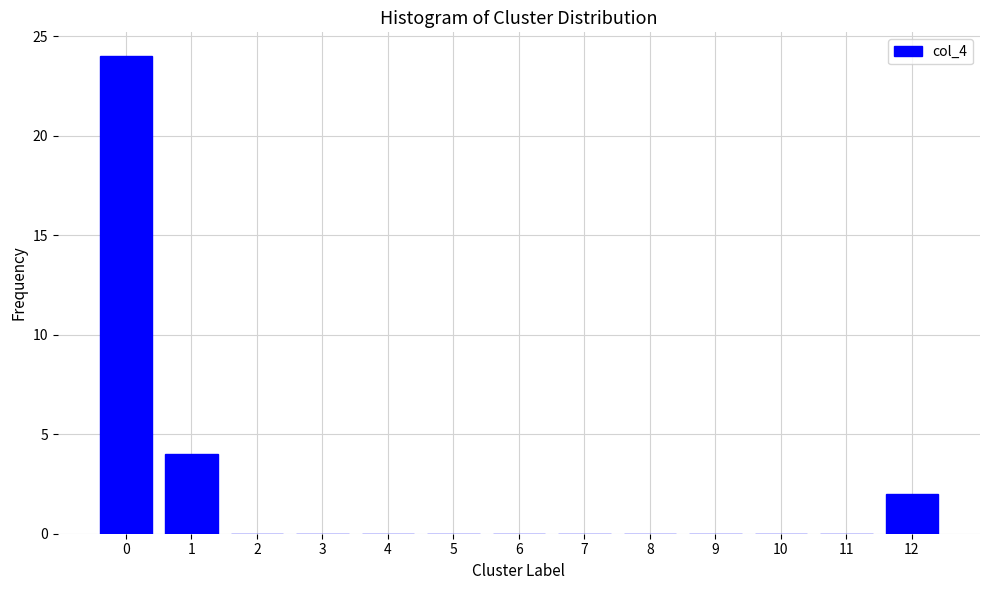

Reading left to right, list all the values displayed in this chart.

0=24	1=4	2=0	3=0	4=0	5=0	6=0	7=0	8=0	9=0	10=0	11=0	12=2